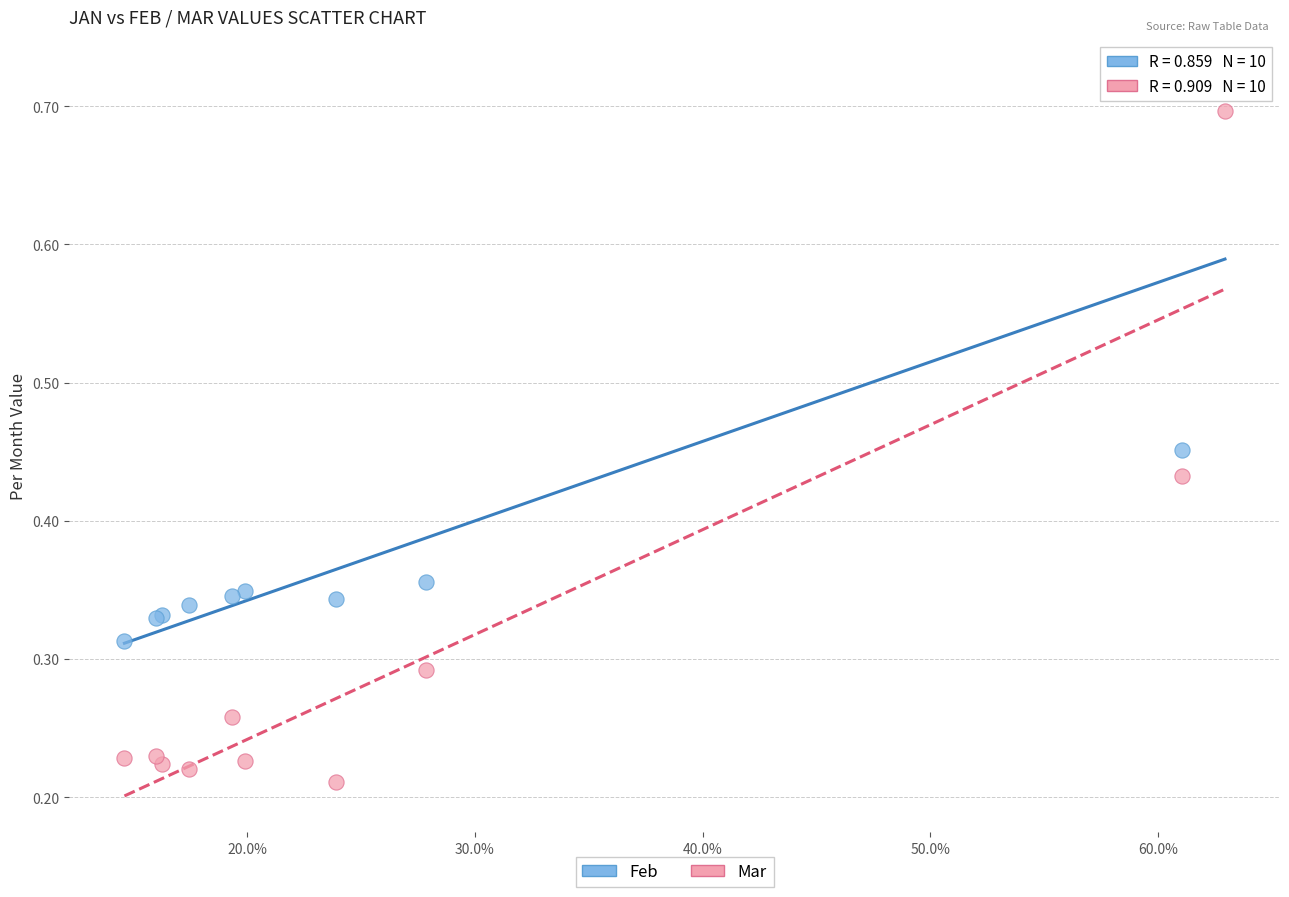

Which series reaches the maximum Y coordinate?

Feb